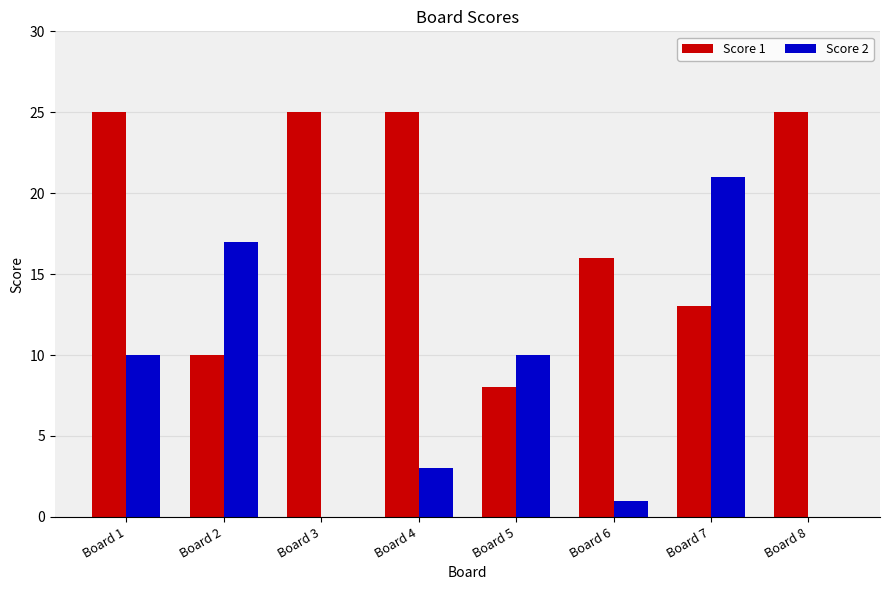

Reading left to right, extract all data points from this chart.

Score 1: 25	10	25	25	8	16	13	25
Score 2: 10	17	0	3	10	1	21	0